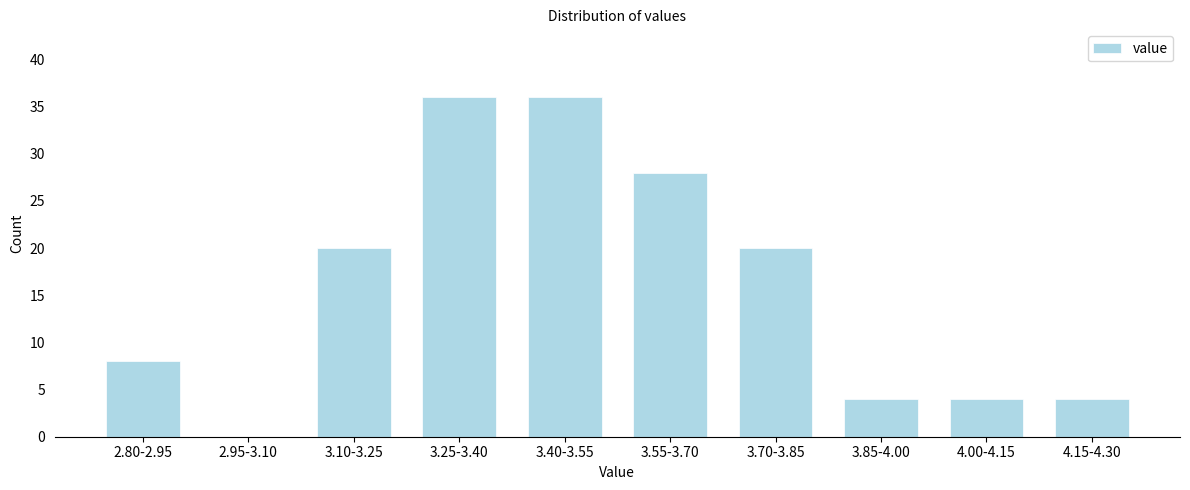

Reading right to left, extract all data points from this chart.

4.15-4.30=4	4.00-4.15=4	3.85-4.00=4	3.70-3.85=20	3.55-3.70=28	3.40-3.55=36	3.25-3.40=36	3.10-3.25=20	2.95-3.10=0	2.80-2.95=8